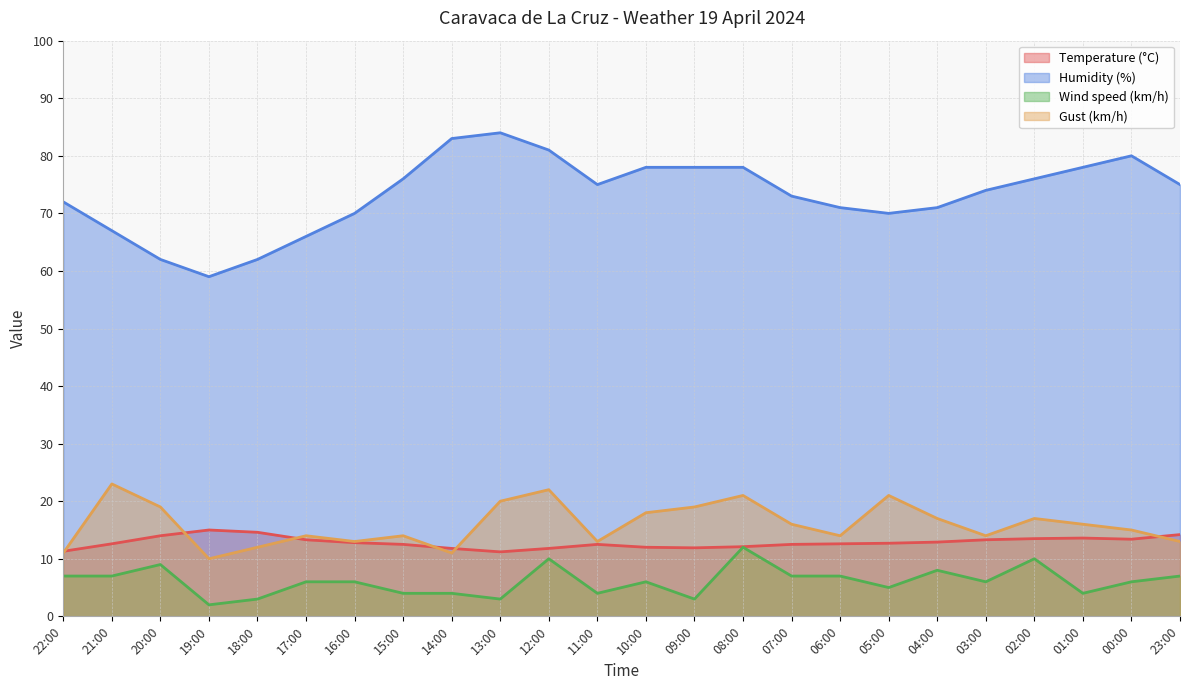

Which series changed the most between 13:00 and 01:00?

Humidity (%)